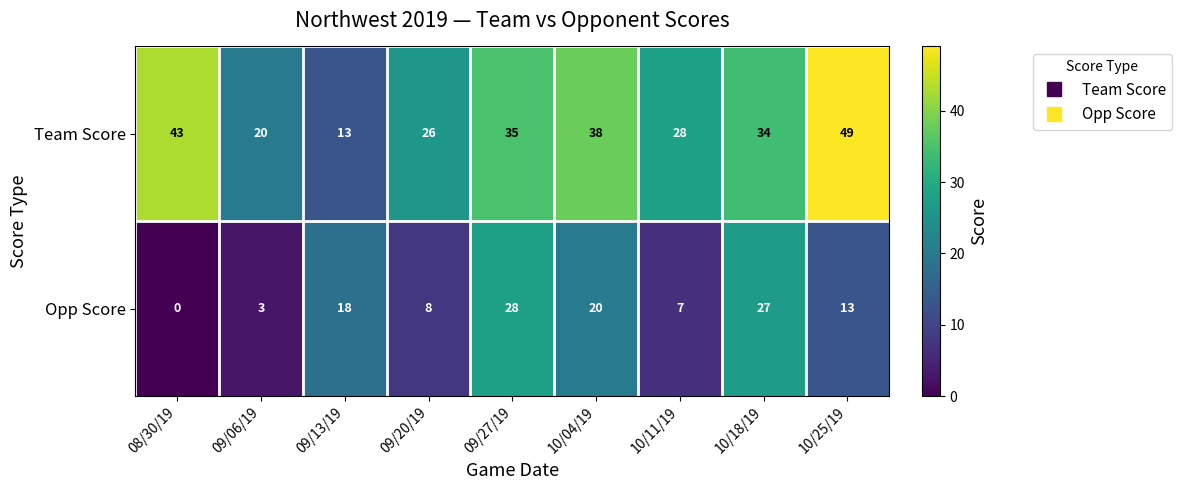

What is the sum of all Opp Score values?

124